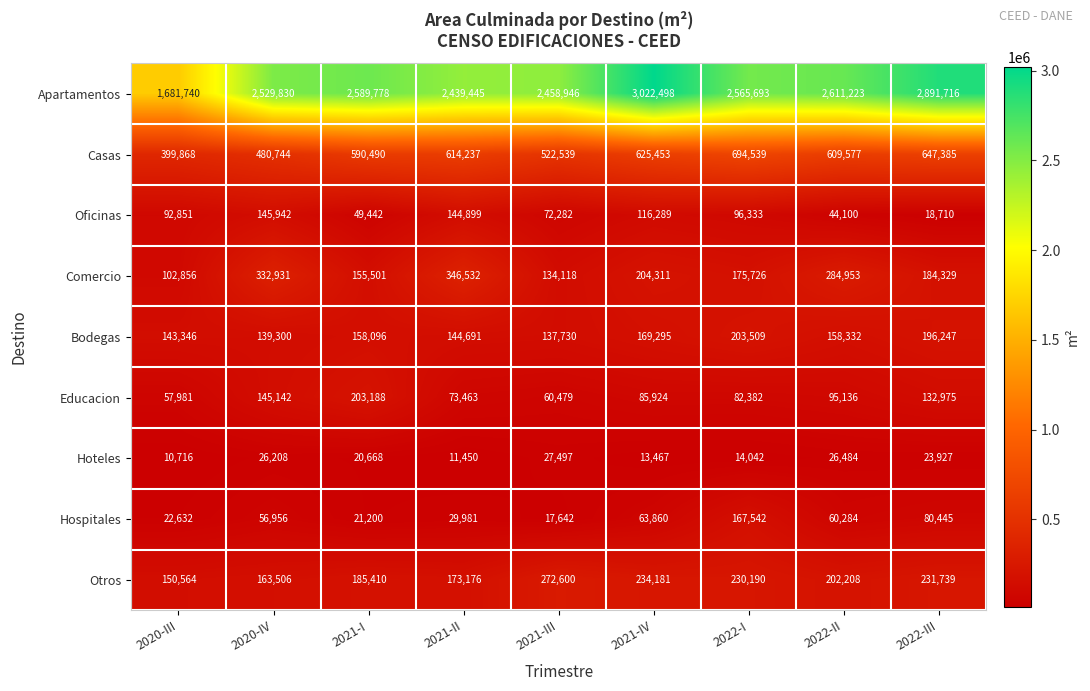

At which category is the sum across all series the highest?

2021-IV